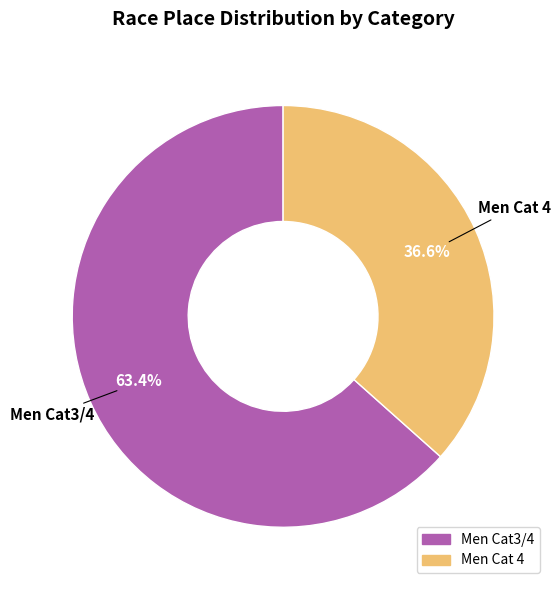

Combined, do Men Cat 4 and Men Cat3/4 account for over 50%?

Yes